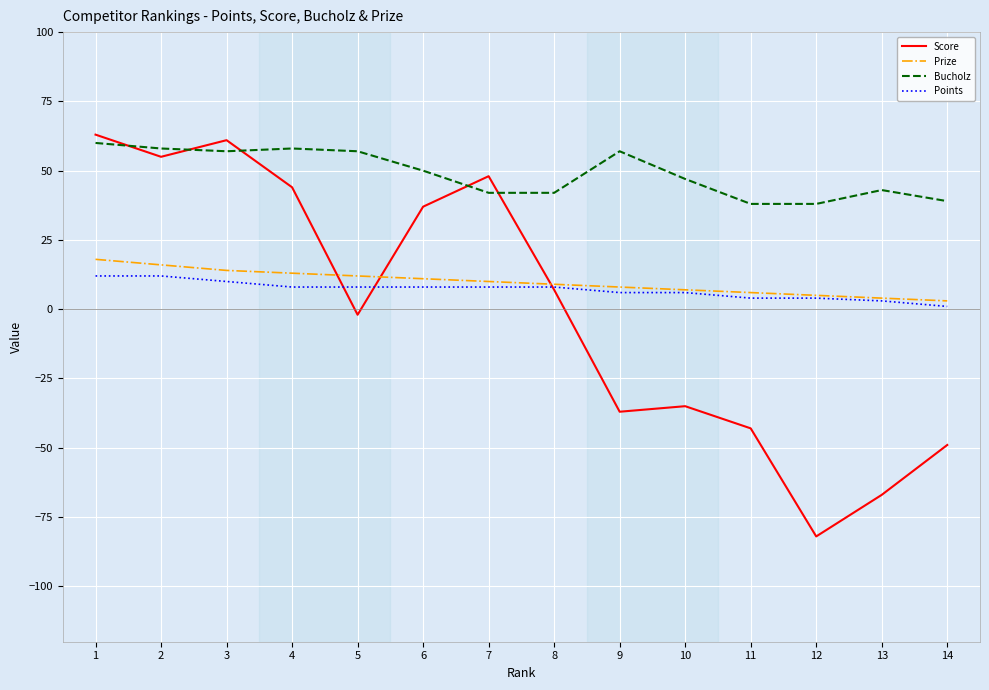

What is the approximate value of Bucholz at 1?

60